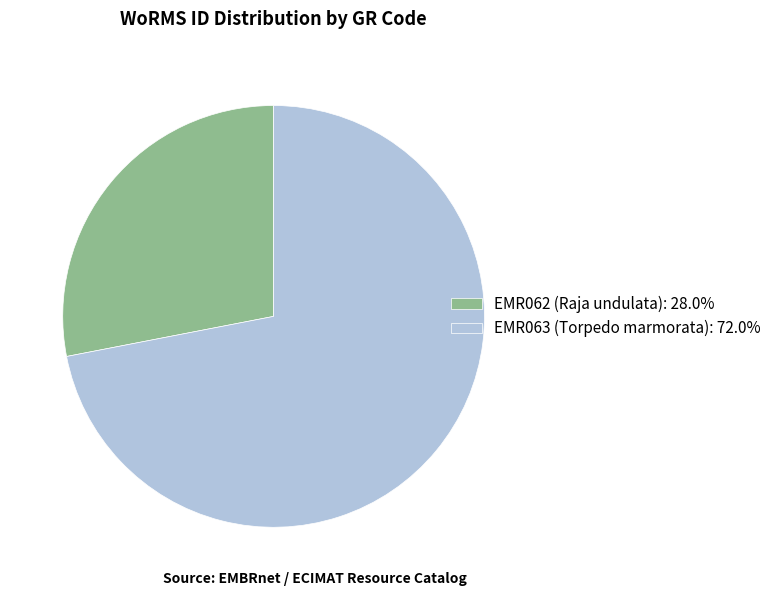

Approximately how many times larger is the value at EMR063 (Torpedo marmorata): 72.0% compared to EMR062 (Raja undulata): 28.0%?

2.6